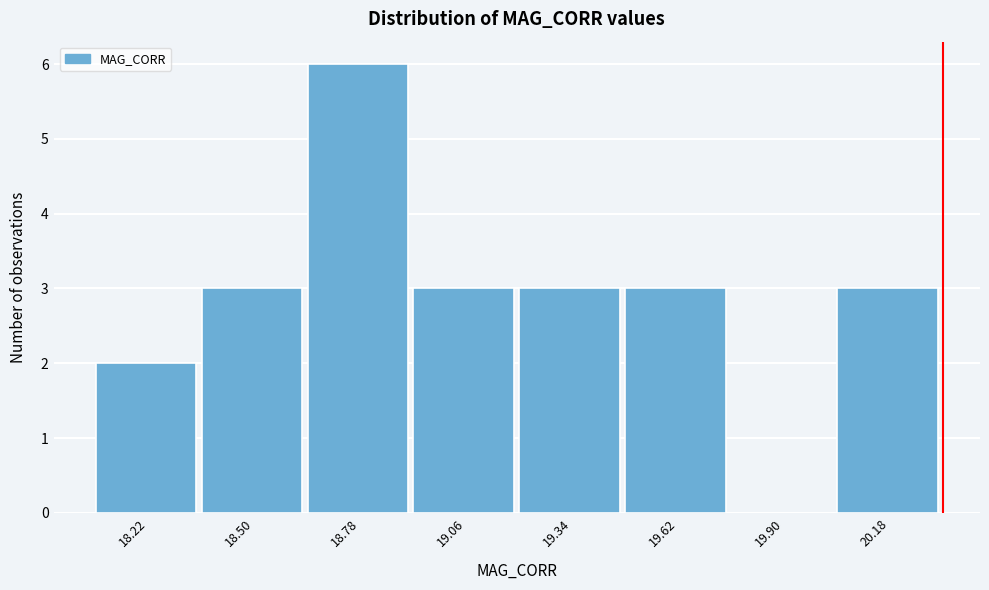

Reading left to right, list all the values displayed in this chart.

18.22=2	18.50=3	18.78=6	19.06=3	19.34=3	19.62=3	19.90=0	20.18=3